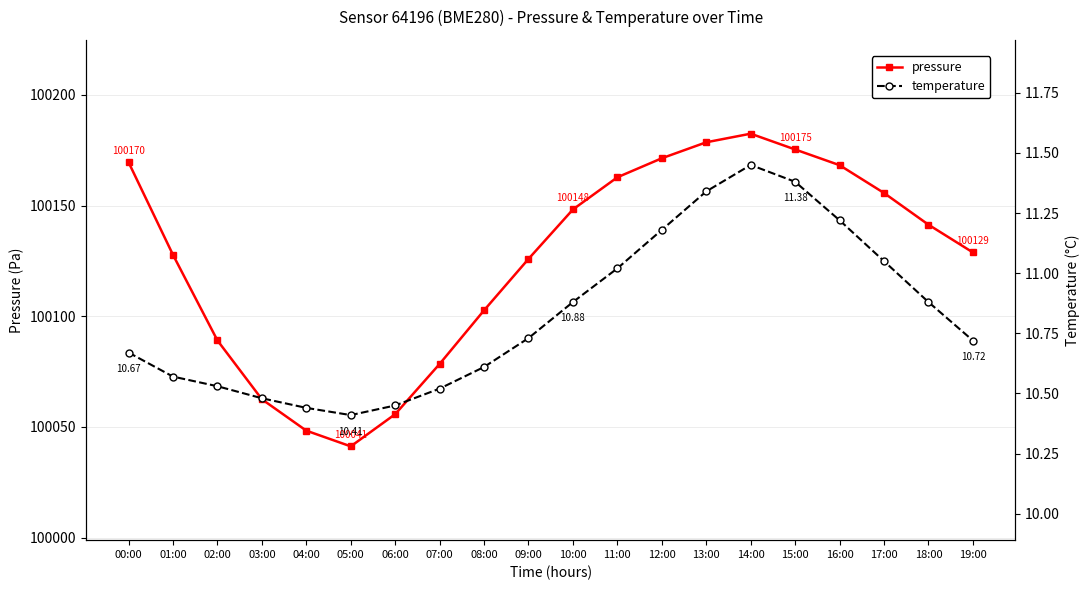

What is the sum of the pressure values at 18:00 and 05:00?

200182.6